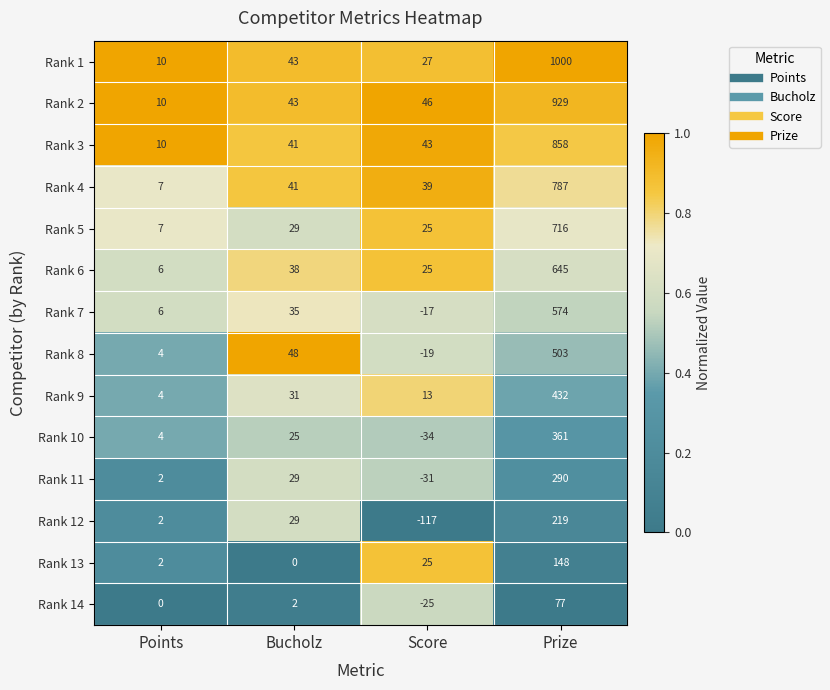

What is the spread (max minus min) of values at Points?

10